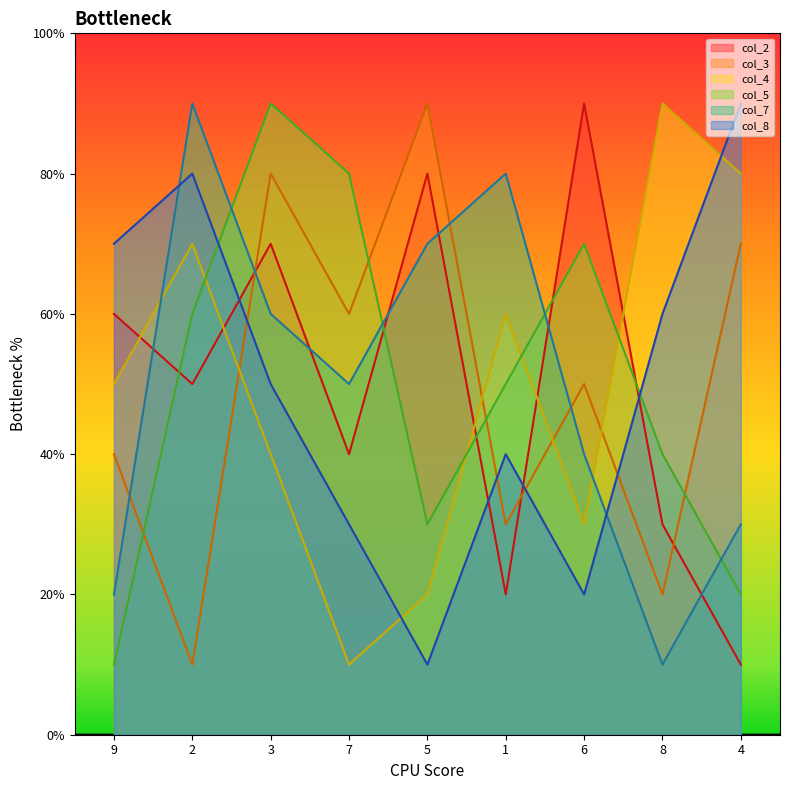

How many lines are shown in the chart?

6